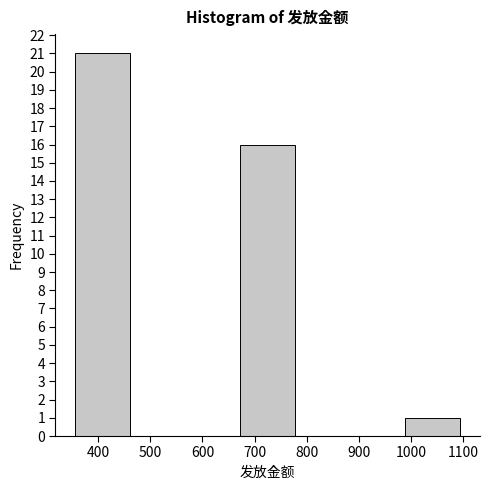

How tall is the bar that spans 990 to 1100 on the x-axis? Neither the bar edges nor the heights are printed on the chart, so give them approximately, as read against the axes.

1